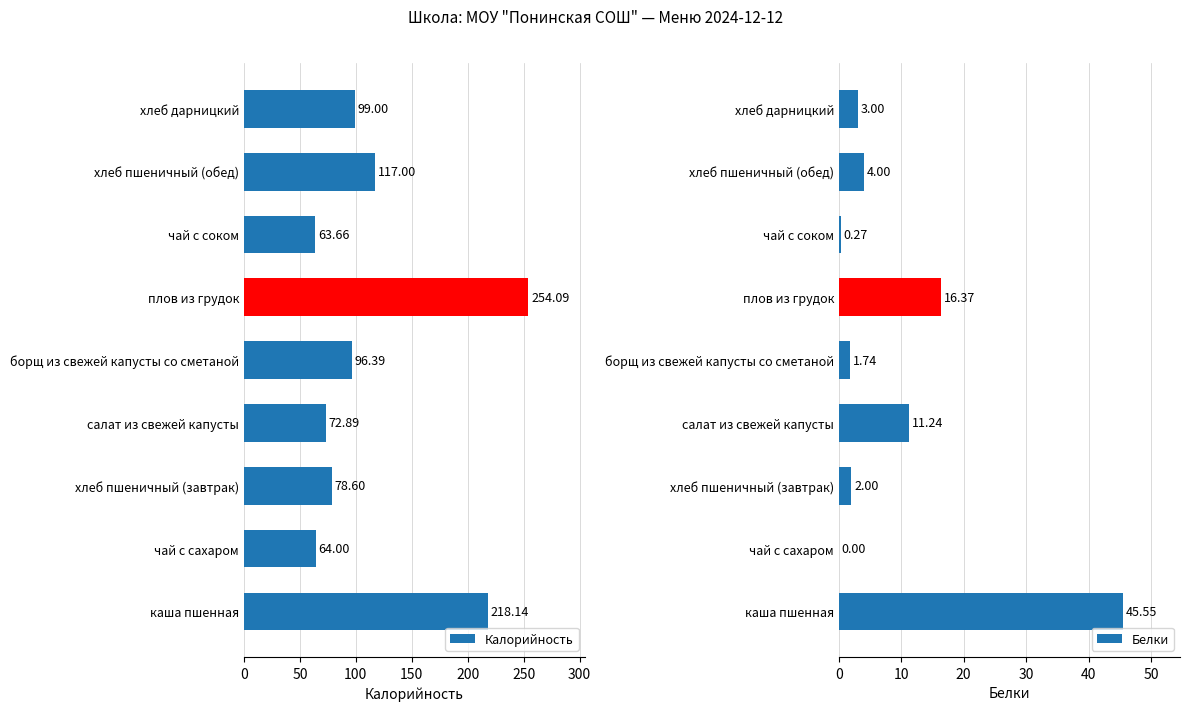

Which series has the largest total across all categories?

Калорийность